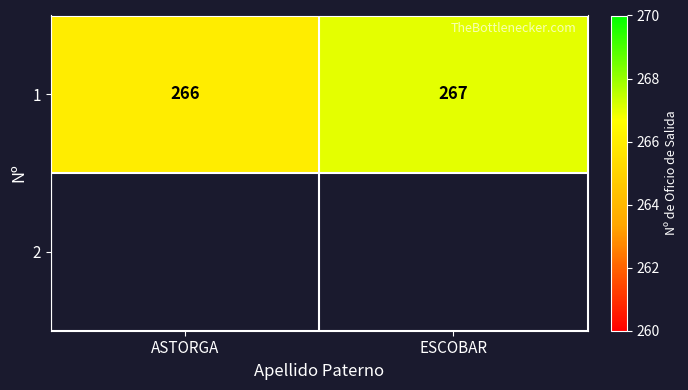

List the labels in order of value, largest first.

ESCOBAR, ASTORGA